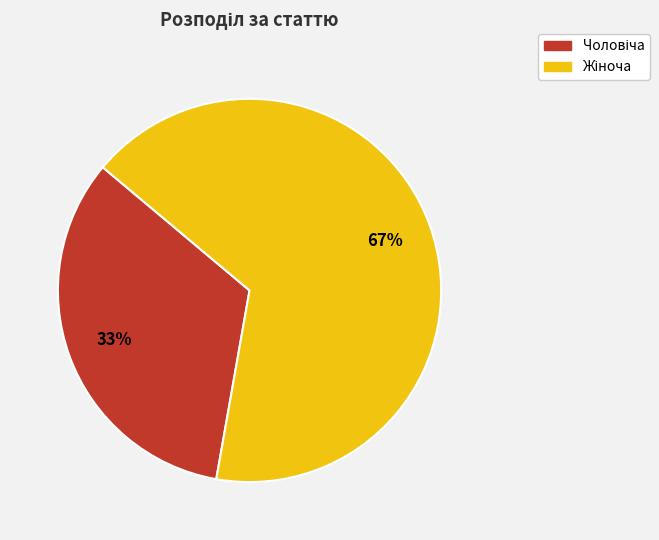

To the nearest percent, what is the average slice percentage?

50%